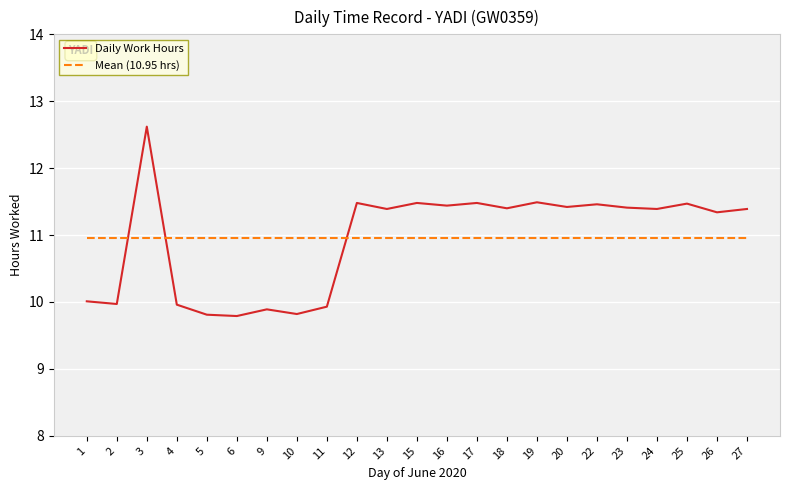

Does the chart display data point markers on the line(s)?

No